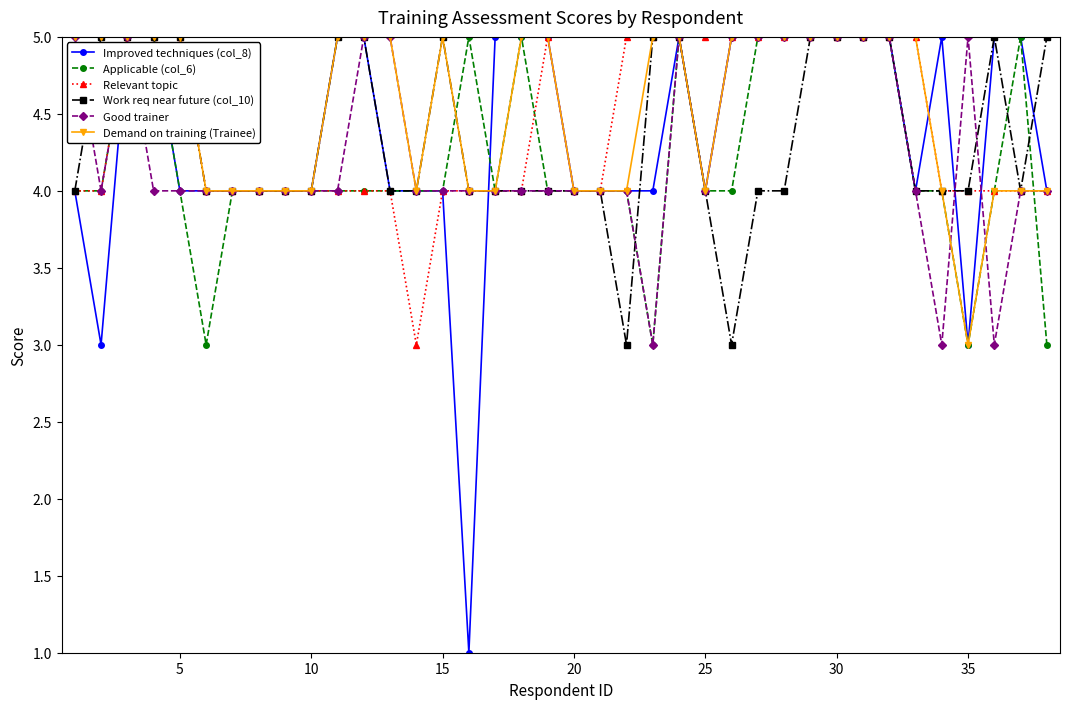

What is the value of the Improved techniques (col_8) point at the 25th from the left?

4